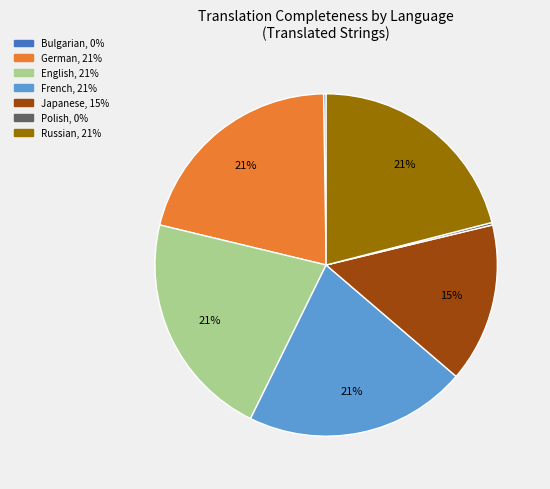

To the nearest percent, what is the difference between the largest and smallest slice percentages?

21%